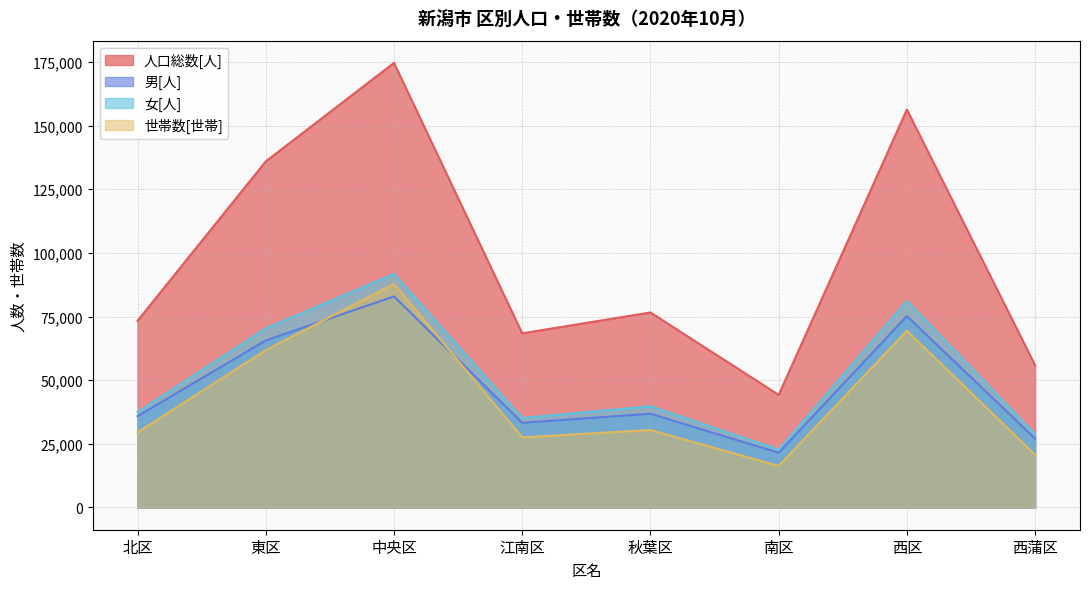

Reading right to left, what are all the values shown in this chart?

人口総数[人]: 西蒲区=55848	西区=156339	南区=44237	秋葉区=76609	江南区=68415	中央区=174648	東区=135960	北区=73332
男[人]: 西蒲区=27063	西区=75188	南区=21502	秋葉区=36827	江南区=33278	中央区=82915	東区=65604	北区=35880
女[人]: 西蒲区=28785	西区=81151	南区=22735	秋葉区=39782	江南区=35137	中央区=91733	東区=70356	北区=37452
世帯数[世帯]: 西蒲区=20684	西区=69421	南区=16324	秋葉区=30446	江南区=27539	中央区=87786	東区=61802	北区=29516